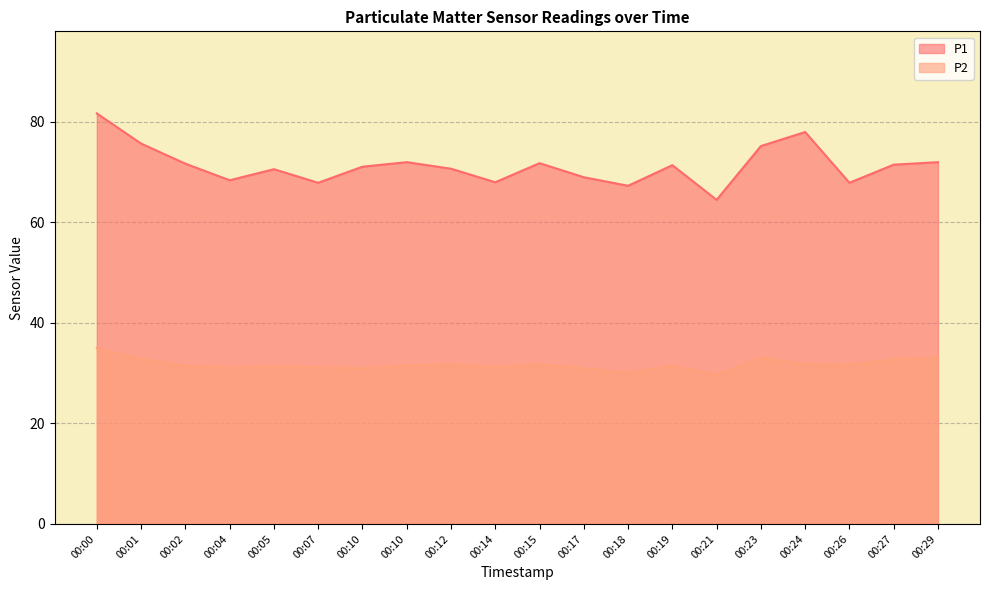

Which series has the largest total across all categories?

P1